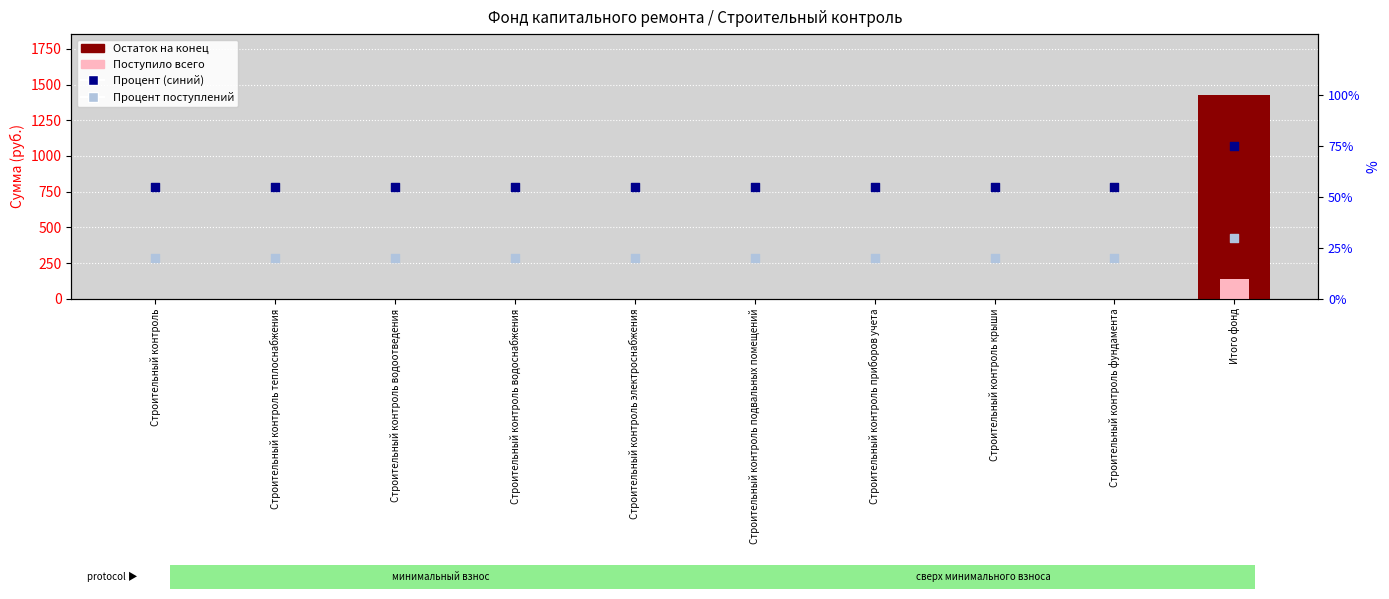

Which series contains the lowest Y value?

Остаток на конец